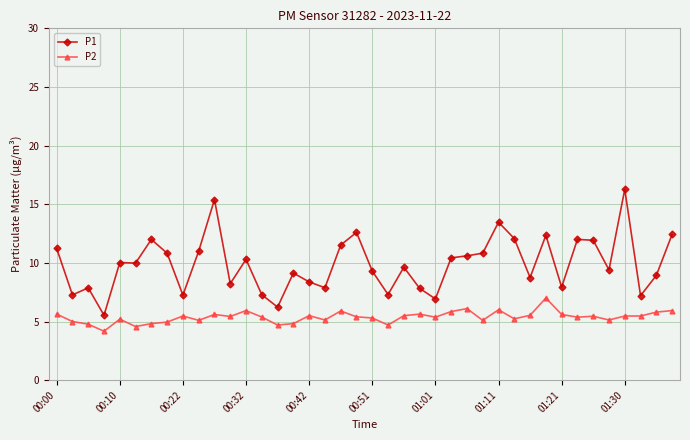

What is the value of the P2 point at the 9th from the left?

5.5